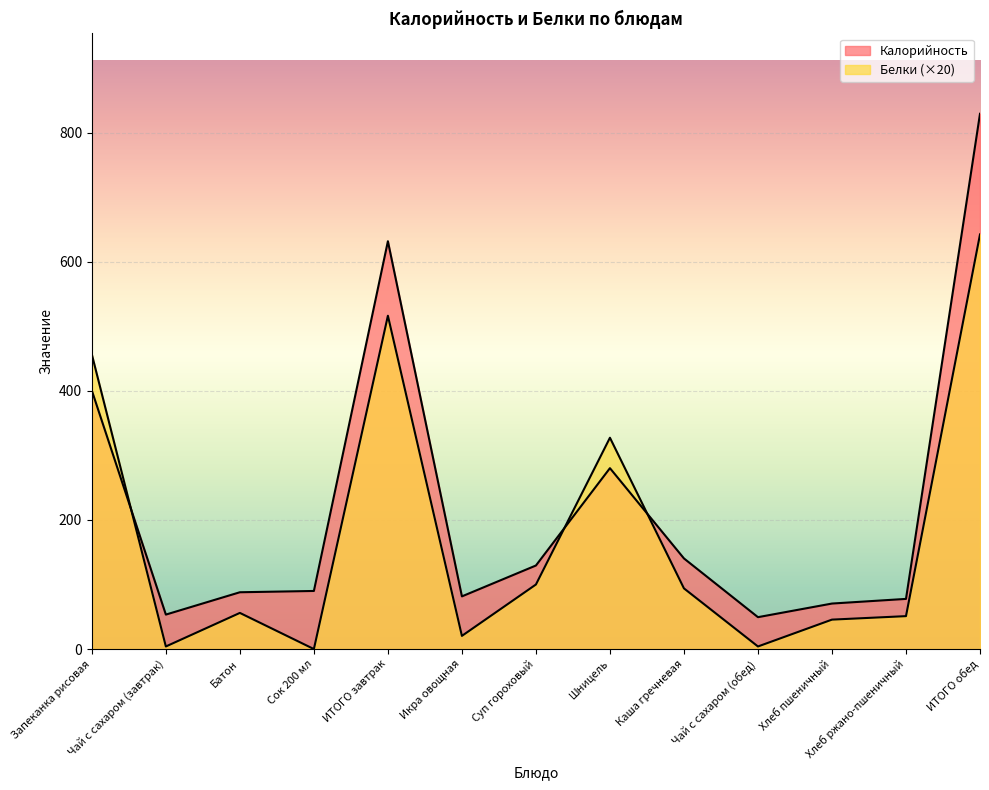

How many lines are shown in the chart?

2